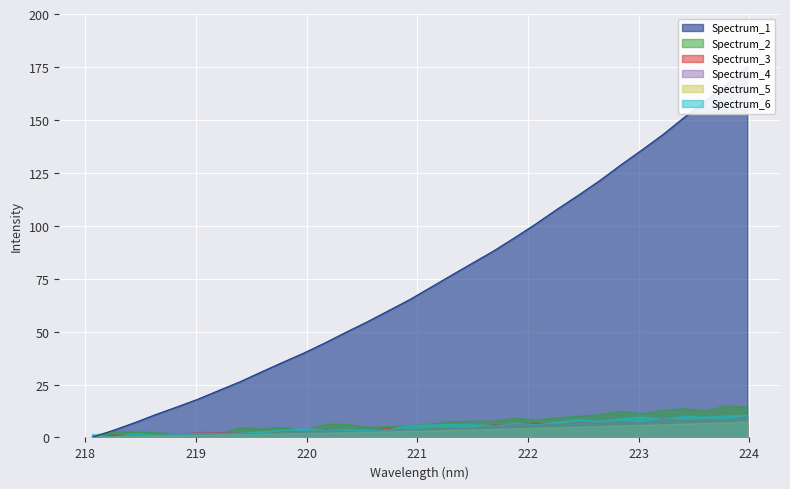

Which category has the highest value across all series?

223.9802